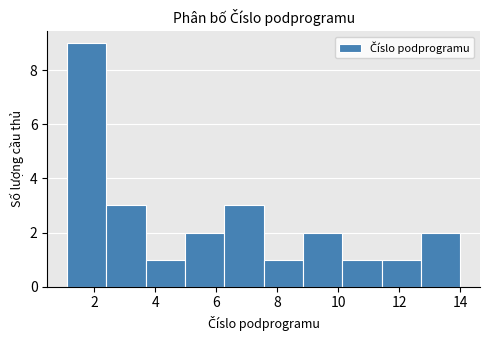

Reading left to right, list every bar in this chart as the range it spans on the x-axis followed by its height. Neither the bar edges nor the heights are printed on the chart, so give them approximately, as read against the axes.

1.2 to 2.4: 9
2.4 to 3.6: 3
3.6 to 5.0: 1
5.0 to 6.2: 2
6.2 to 7.6: 3
7.6 to 8.8: 1
8.8 to 10.2: 2
10.2 to 11.4: 1
11.4 to 12.8: 1
12.8 to 14.0: 2